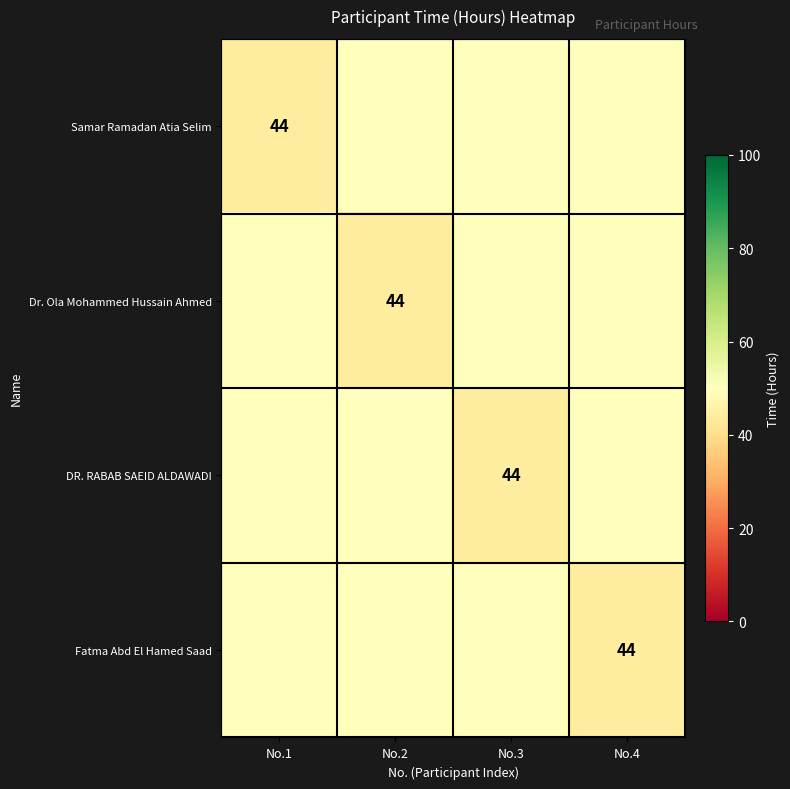

The Samar Ramadan Atia Selim series shows 77 at No.1. True or false?

False